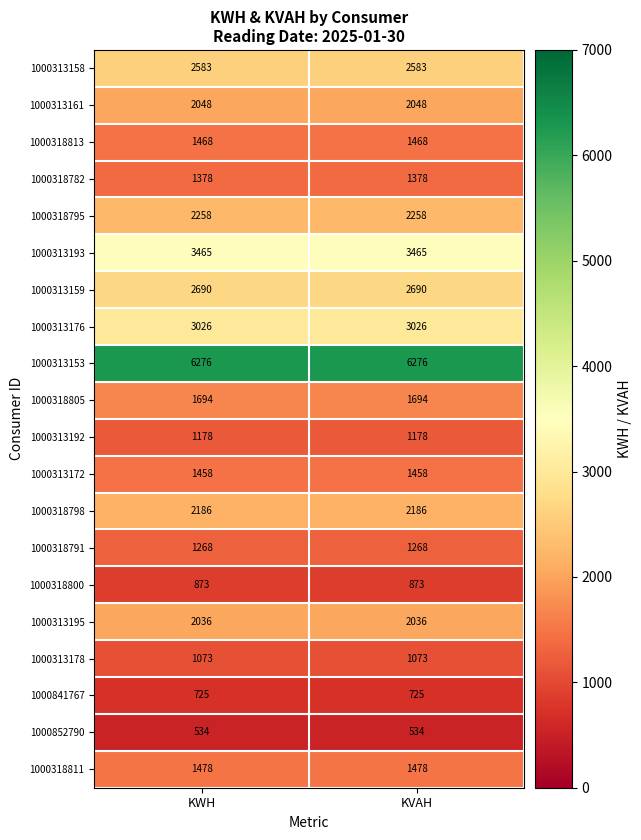

Read the 1000313172 value at KVAH.

1458